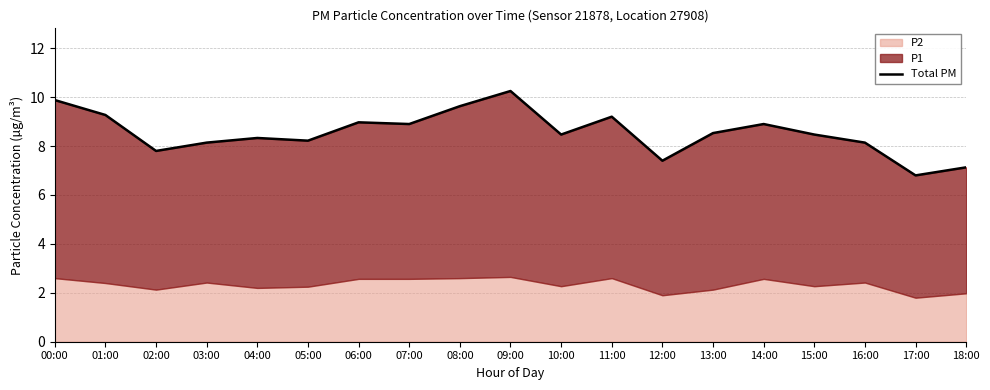

What is the minimum value shown in the chart?

6.8